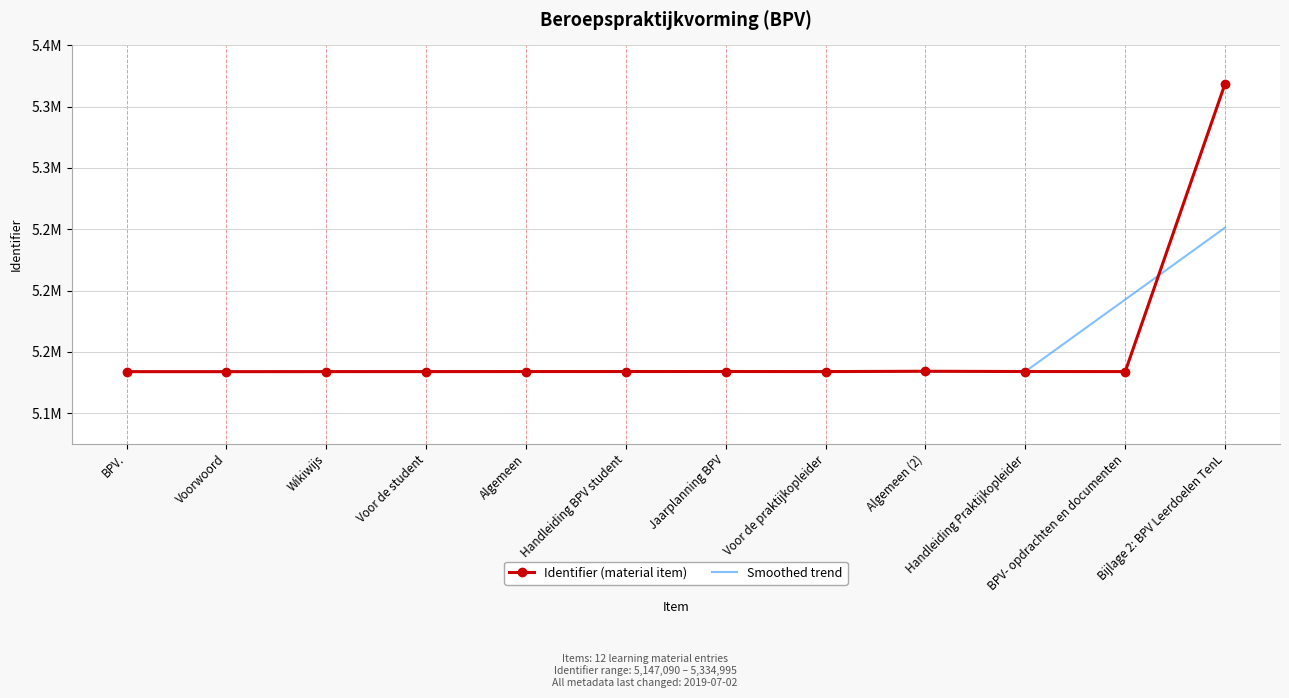

The Identifier (material item) series shows 7868668 at Algemeen (2). True or false?

False